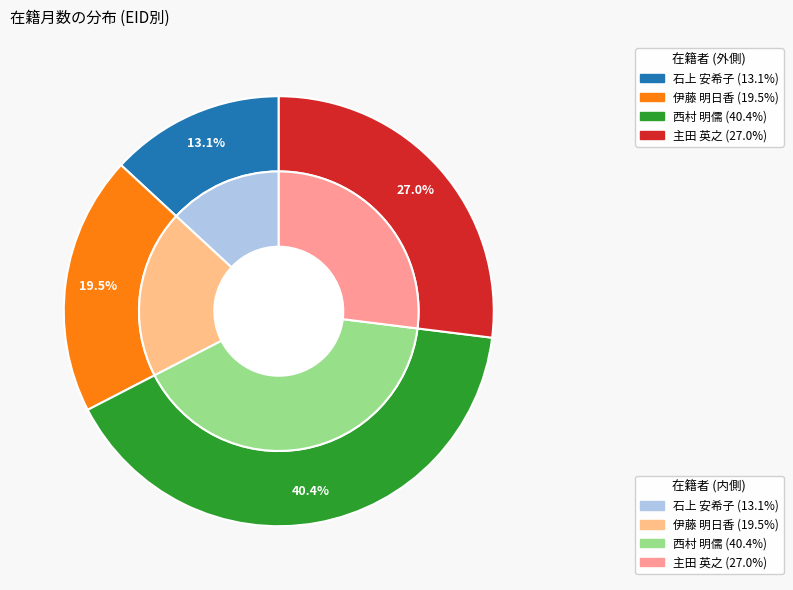

Approximately how many times larger is the value at 西村 明儒 compared to 主田 英之?

1.5